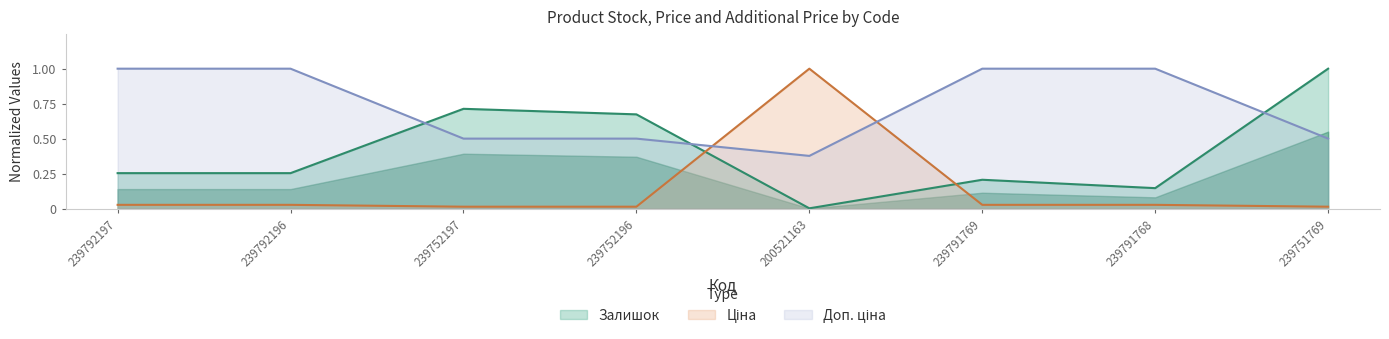

True or false: Ціна and Доп. ціна cross at least once.

True